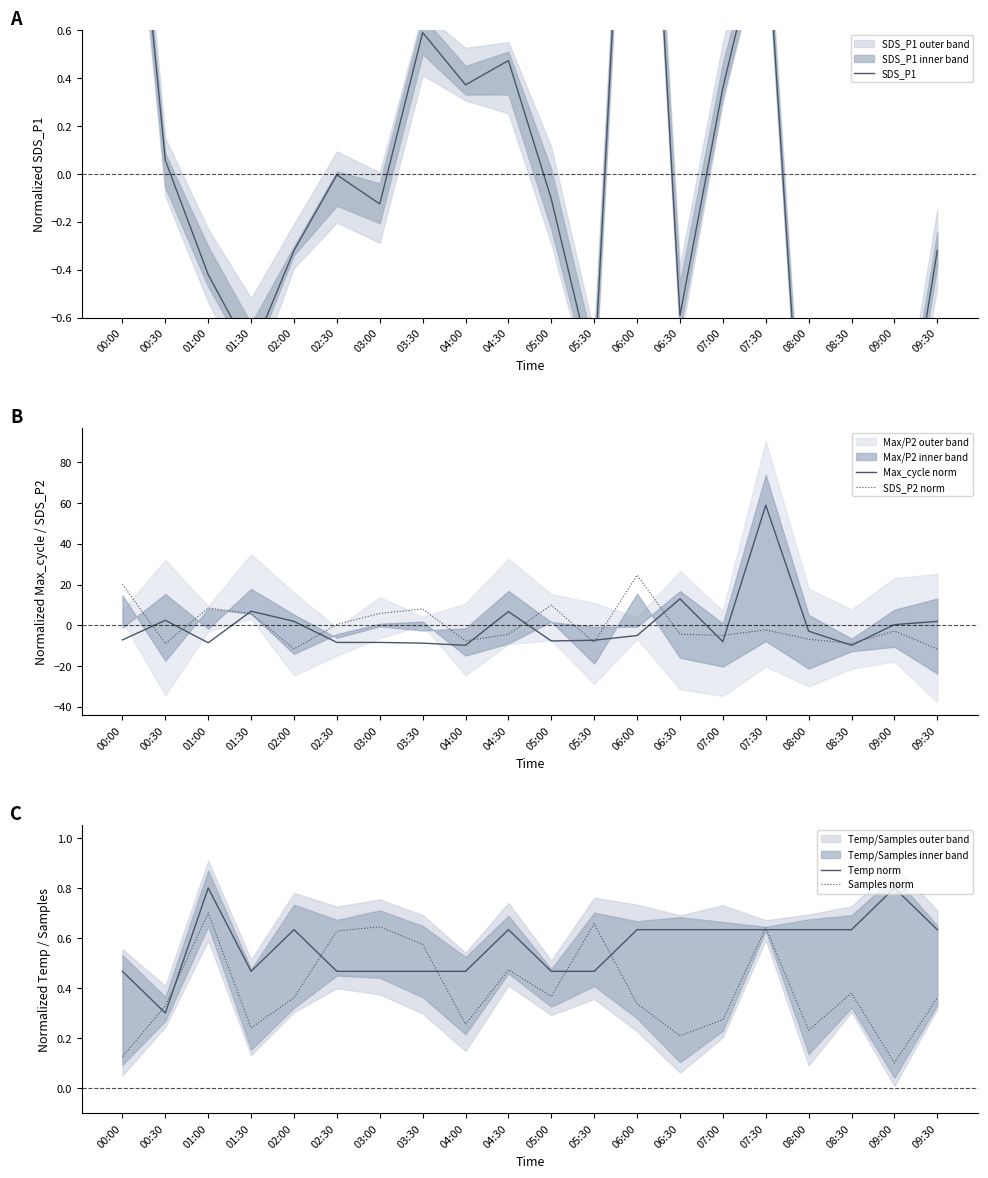

How many Temp norm values are between 0 and 1?

20